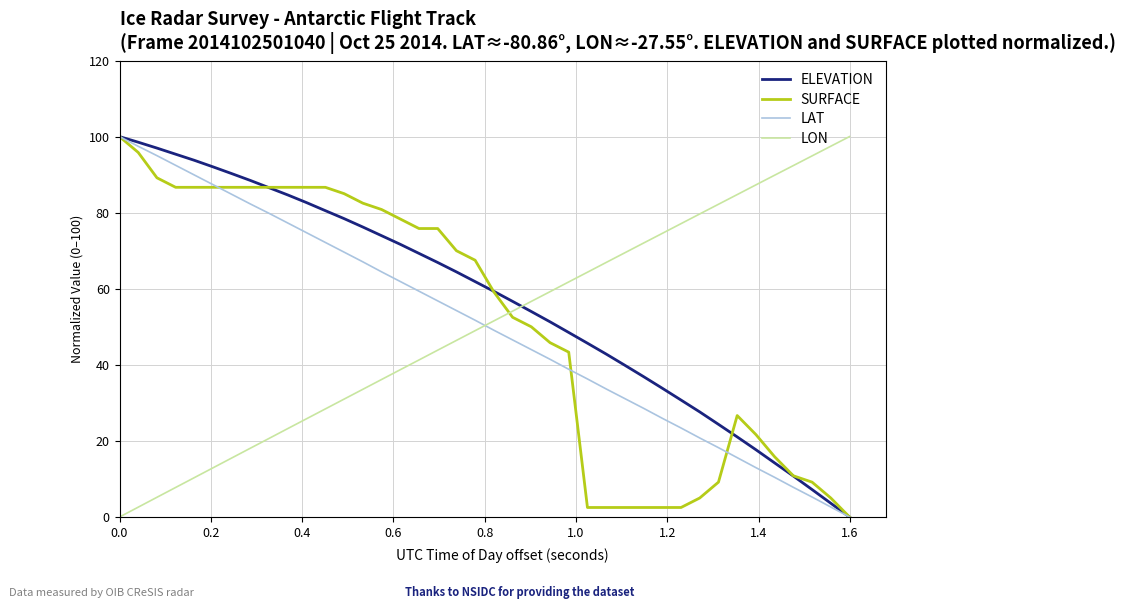

What is the maximum value shown in the chart?

100.0